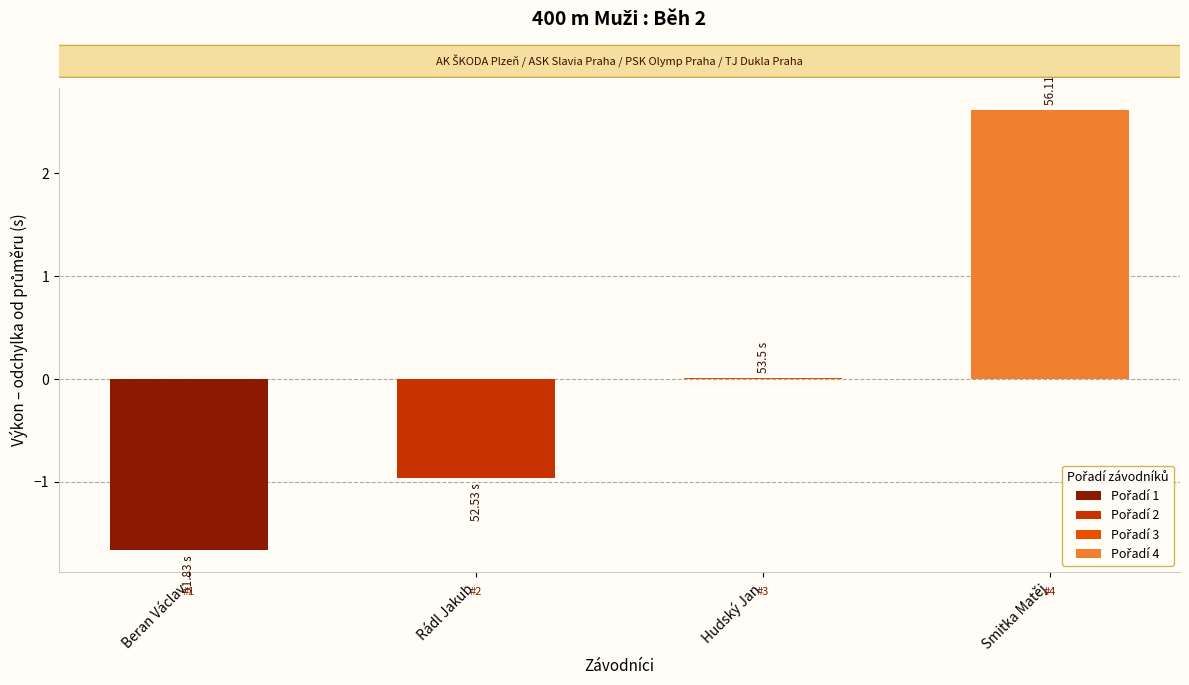

Is it true that the value at Beran Václav is -1.7?

True